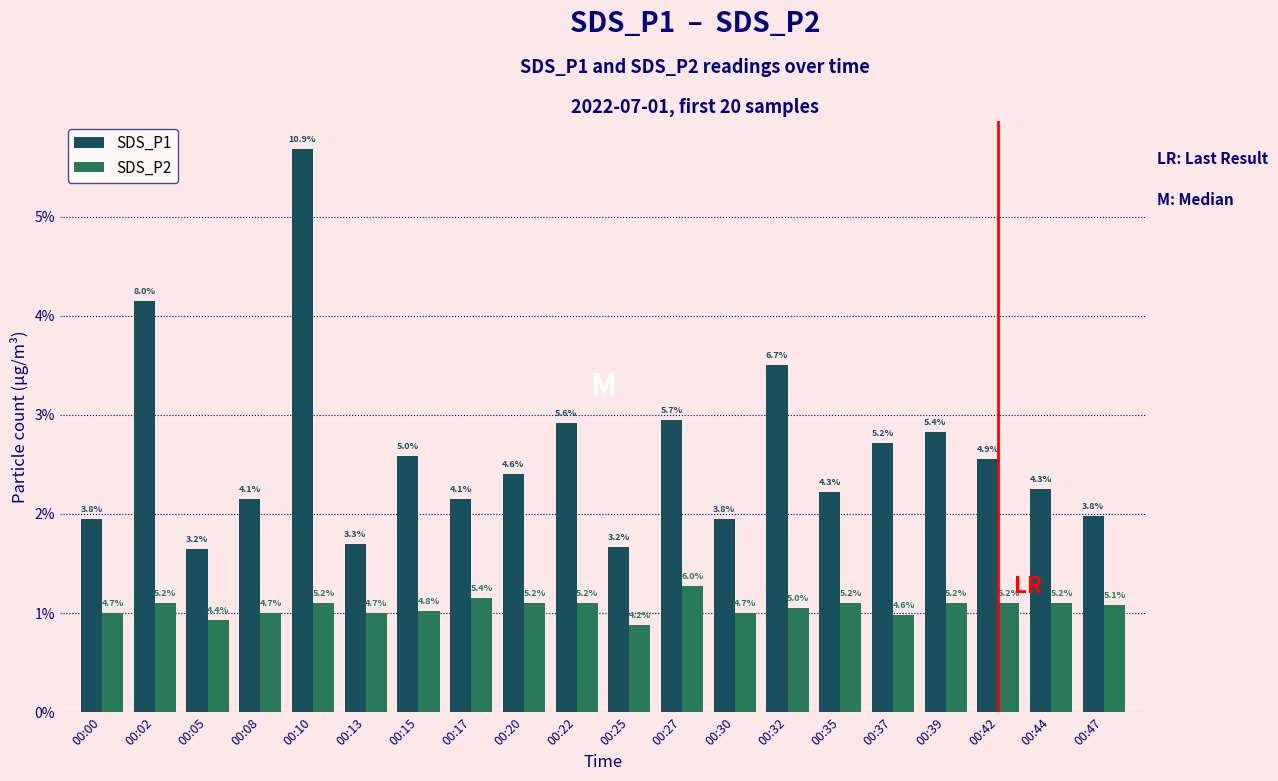

What are all the series names shown in the legend?

SDS_P1, SDS_P2